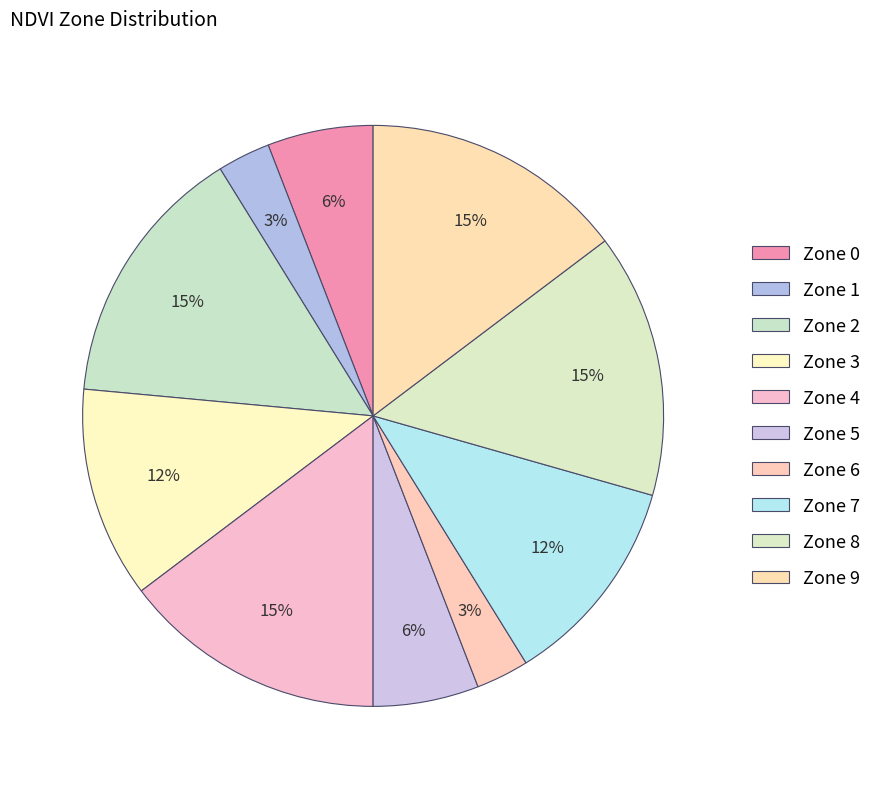

True or false: Zone 6 accounts for 10% of the total.

False